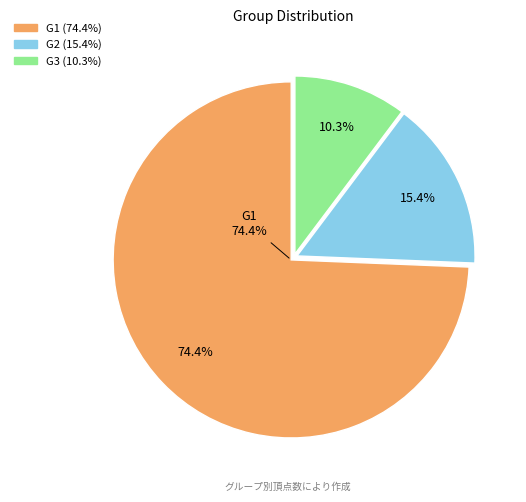

Rank the categories by value from lowest to highest.

G3, G2, G1